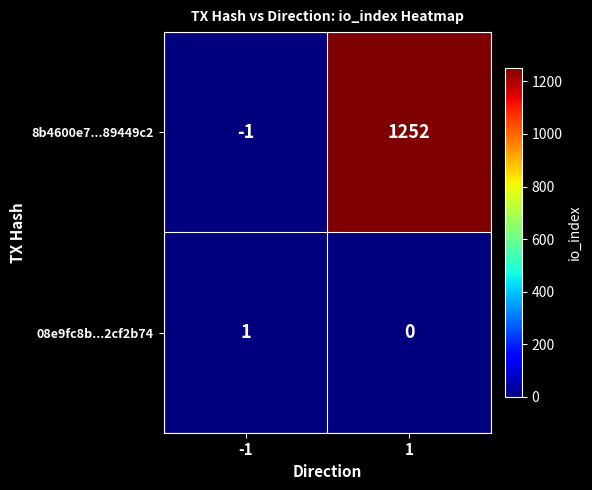

Is it true that 8b4600e7...89449c2 equals -1 at -1?

True